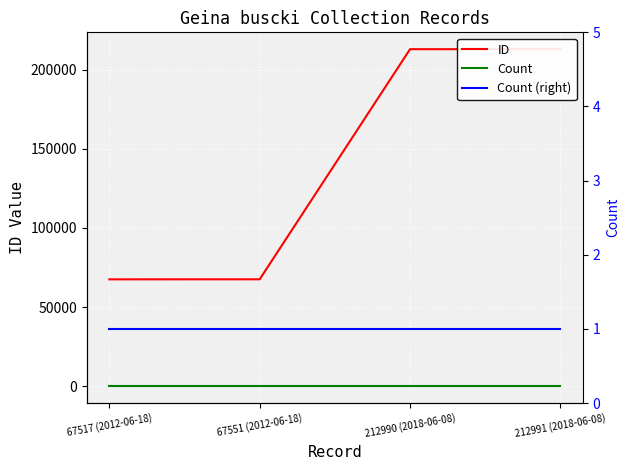

Between 67517 (2012-06-18) and 67551 (2012-06-18), which series saw the biggest shift?

ID